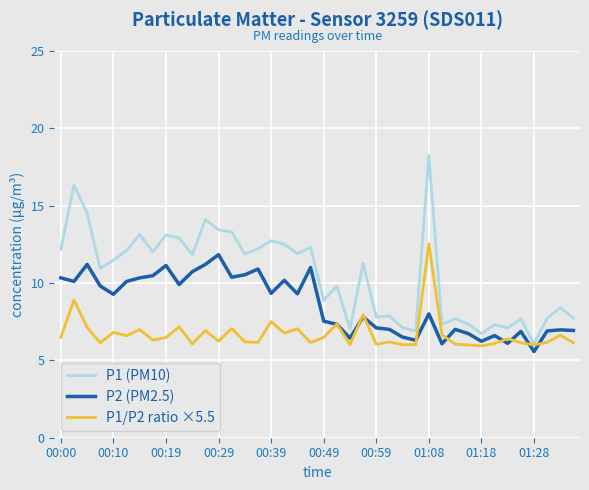

What is the lowest value of the P2 (PM2.5) series?

5.6